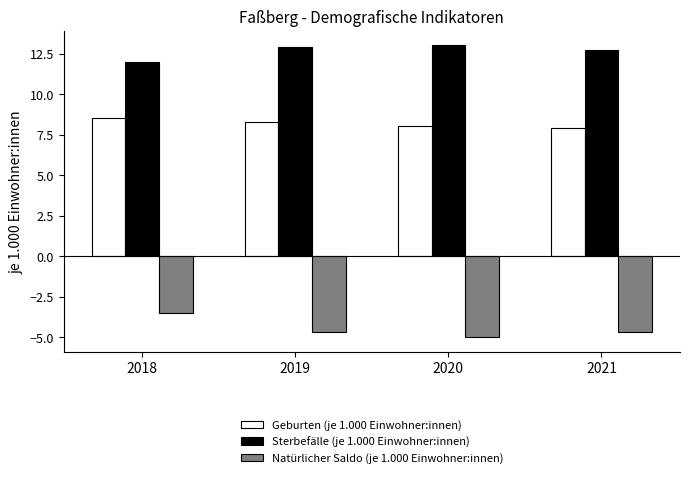

At which category is the sum across all series the highest?

2018